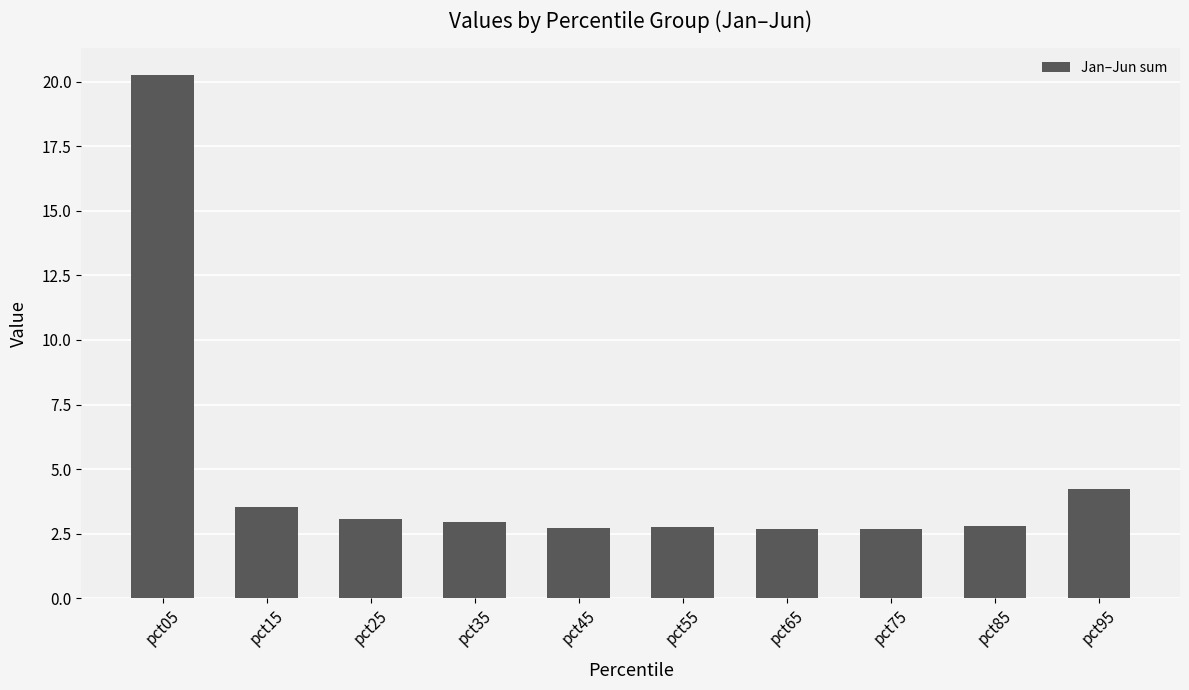

What is the smallest value displayed?

2.7